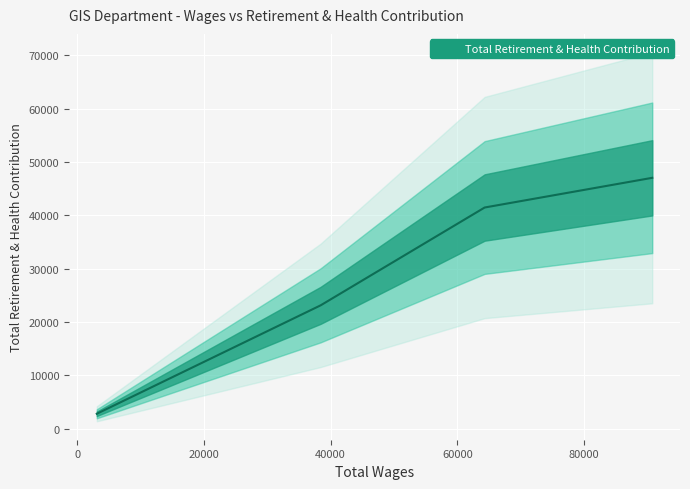

How many lines are shown in the chart?

1